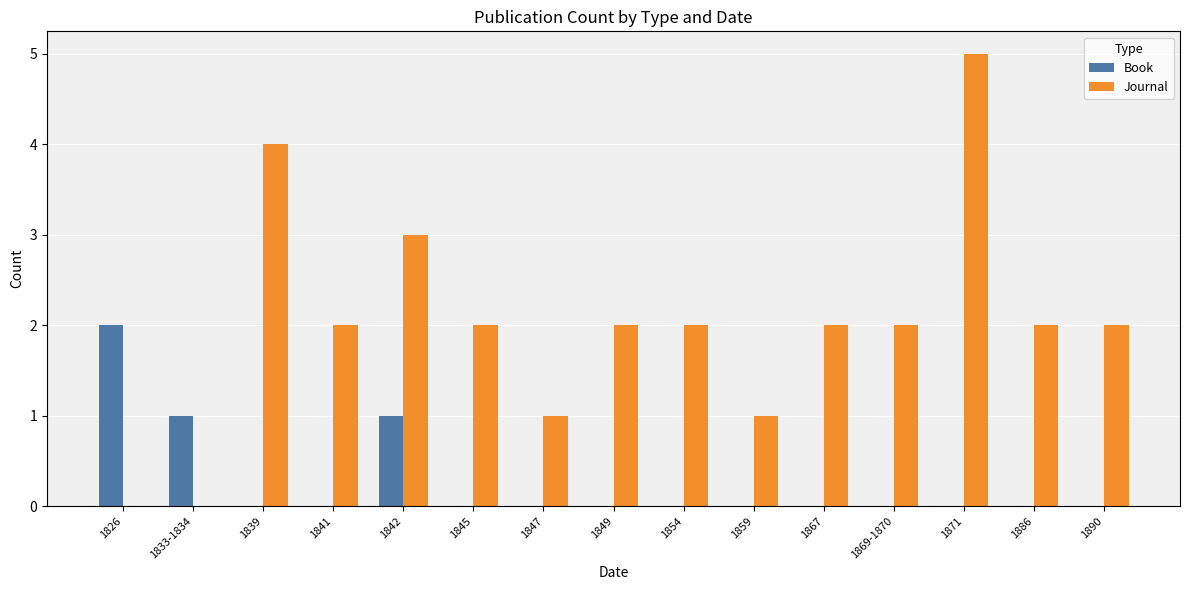

The value of Book at 1859 is 1. True or false?

False